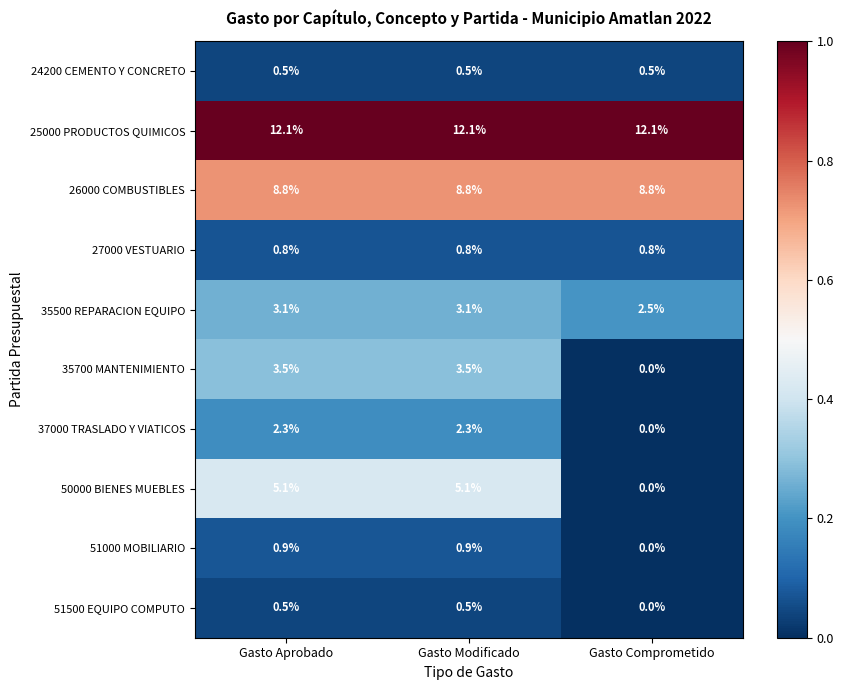

What is the total value across all series at Gasto Comprometido?

24.7